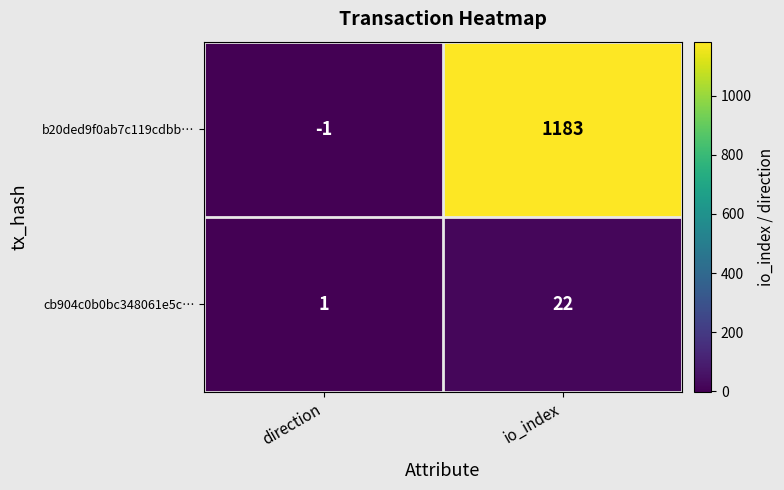

Between direction and io_index, which series saw the biggest shift?

b20ded9f0ab7c119cdbb…